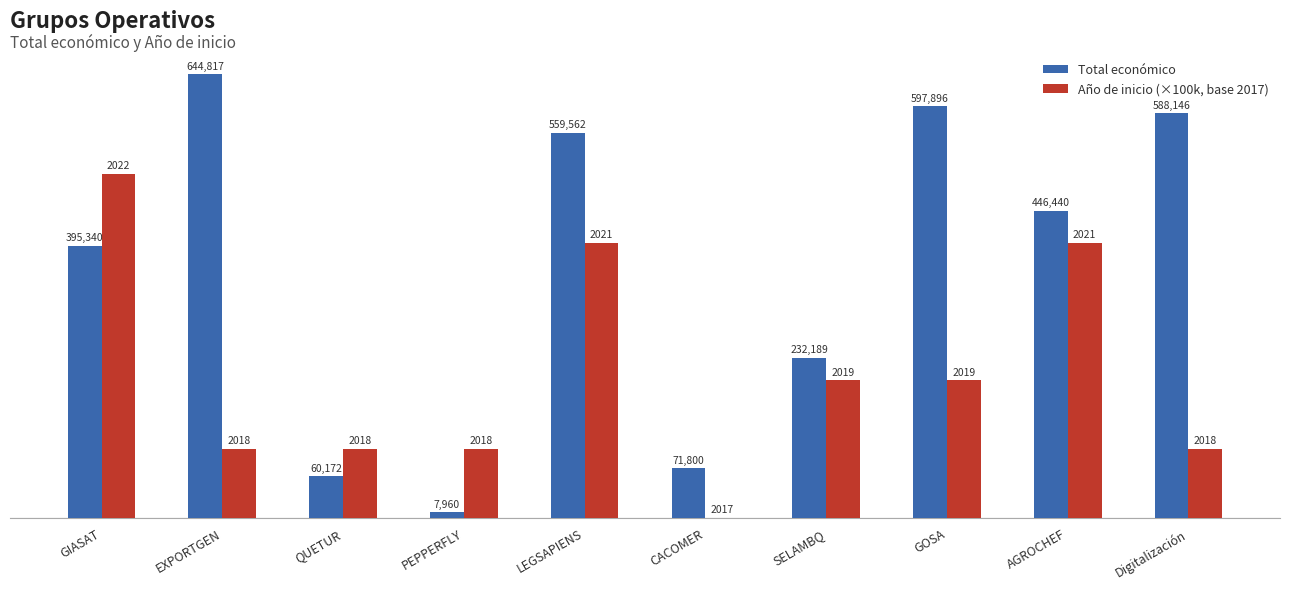

True or false: Año de inicio (×100k, base 2017) has a value of 244689 at LEGSAPIENS.

False